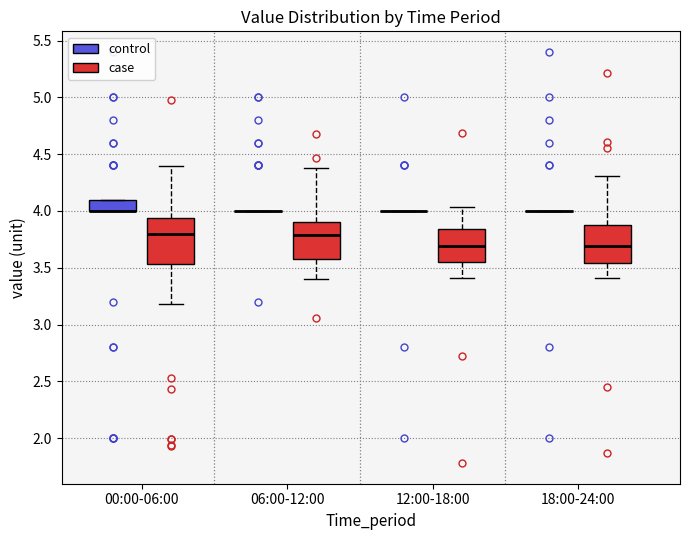

Reading left to right, read every box against the y-axis: the position of its median line, the range the box covers, and the ends of its whiskers. The values are not printed on the chart, so give them approximately, as read against the axis.

00:00-06:00 (control): median 4.00 (drawn on the box's lower edge), box 4.00 to 4.10, whiskers 4.00 to 4.10
00:00-06:00 (case): median 3.80, box 3.55 to 3.95, whiskers 3.20 to 4.40
06:00-12:00 (control): box collapsed to a line at 4.00, whiskers 4.00 to 4.00
06:00-12:00 (case): median 3.80, box 3.60 to 3.90, whiskers 3.40 to 4.35
12:00-18:00 (control): box collapsed to a line at 4.00, whiskers 4.00 to 4.00
12:00-18:00 (case): median 3.70, box 3.55 to 3.85, whiskers 3.40 to 4.05
18:00-24:00 (control): box collapsed to a line at 4.00, whiskers 4.00 to 4.00
18:00-24:00 (case): median 3.70, box 3.55 to 3.90, whiskers 3.40 to 4.30